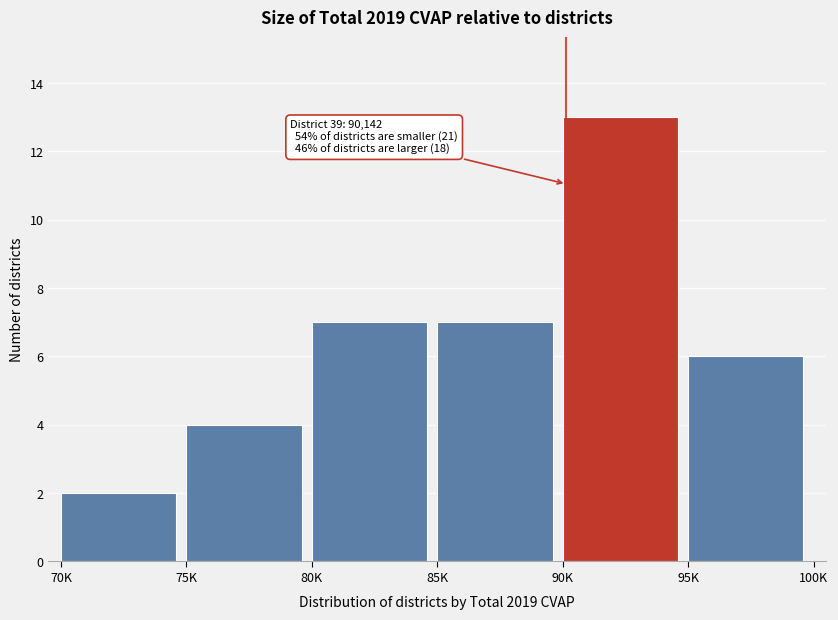

Reading right to left, extract all data points from this chart.

95K=6	90K=13	85K=7	80K=7	75K=4	70K=2